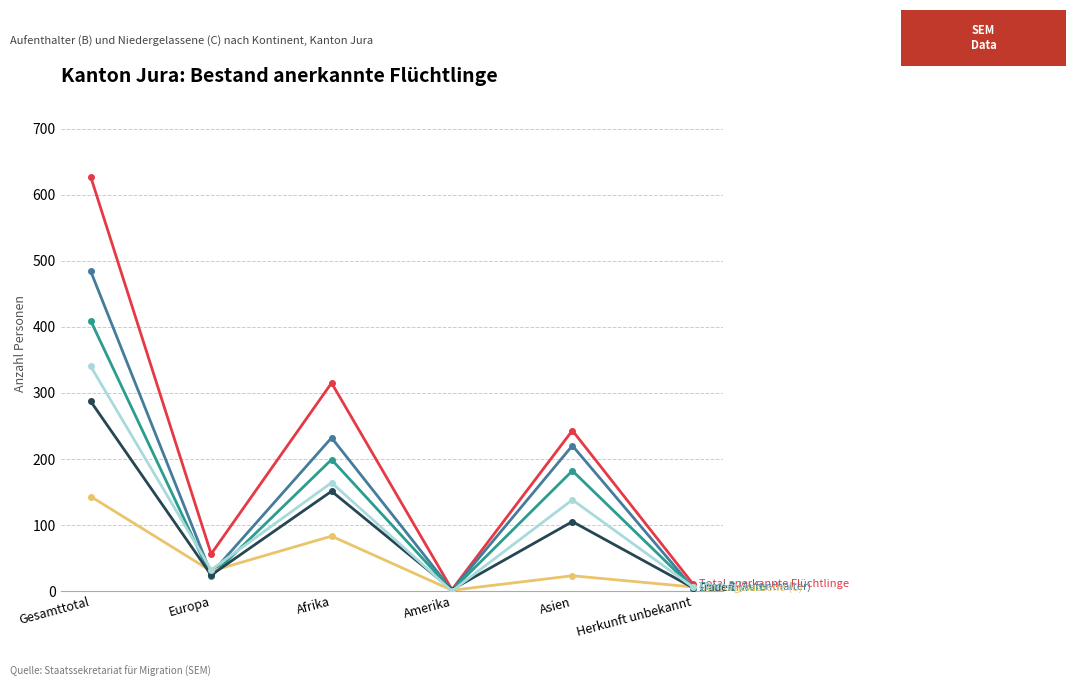

What is the label of the 5th point from the left?

Asien